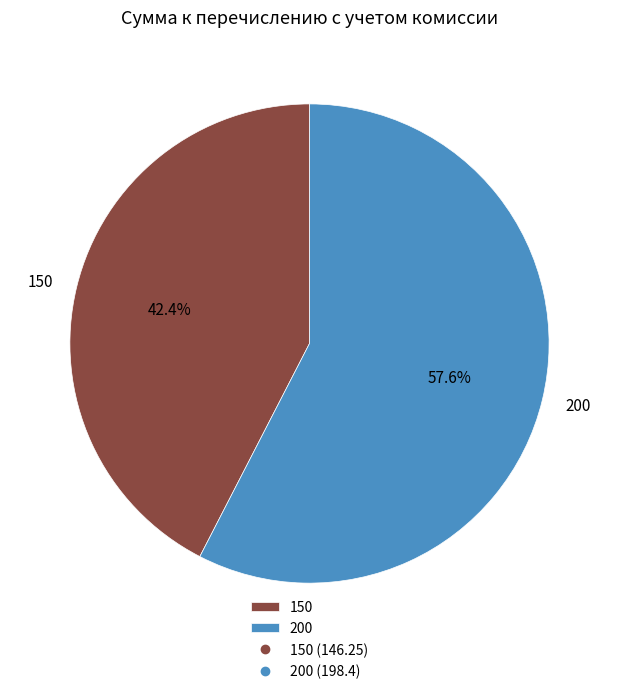

What percentage is the 200 slice, to the nearest percent?

58%